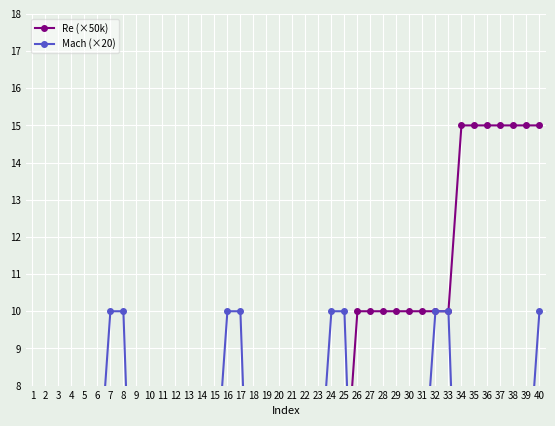

True or false: Re (×50k) and Mach (×20) intersect in this chart.

True